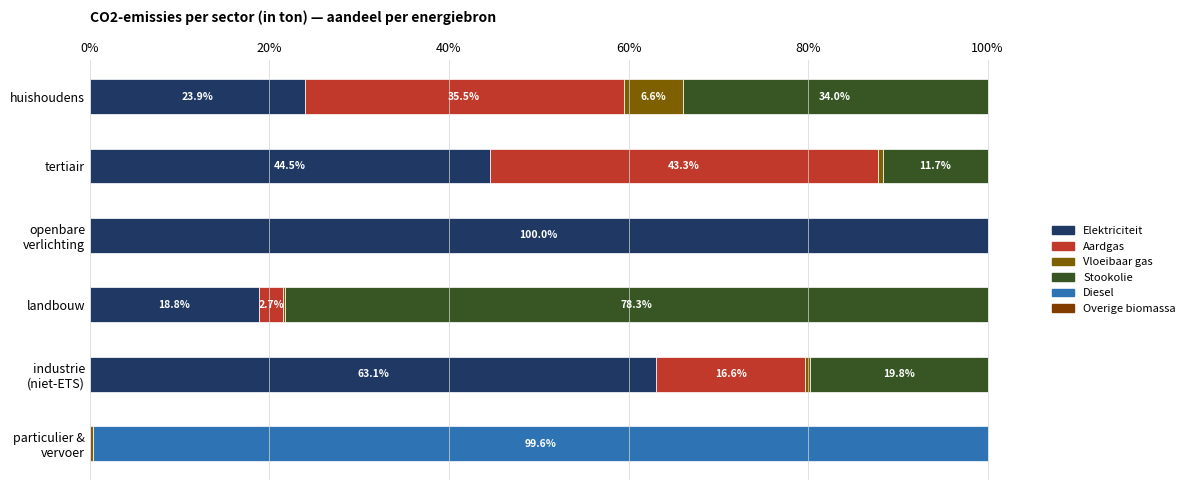

How many categories are shown in the chart?

6